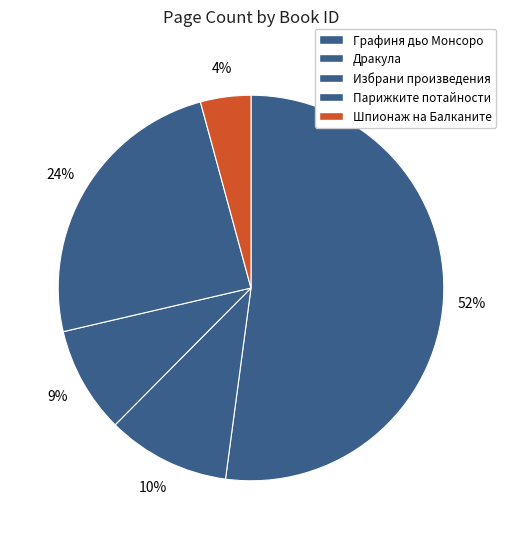

Is there a majority slice in this chart?

Yes